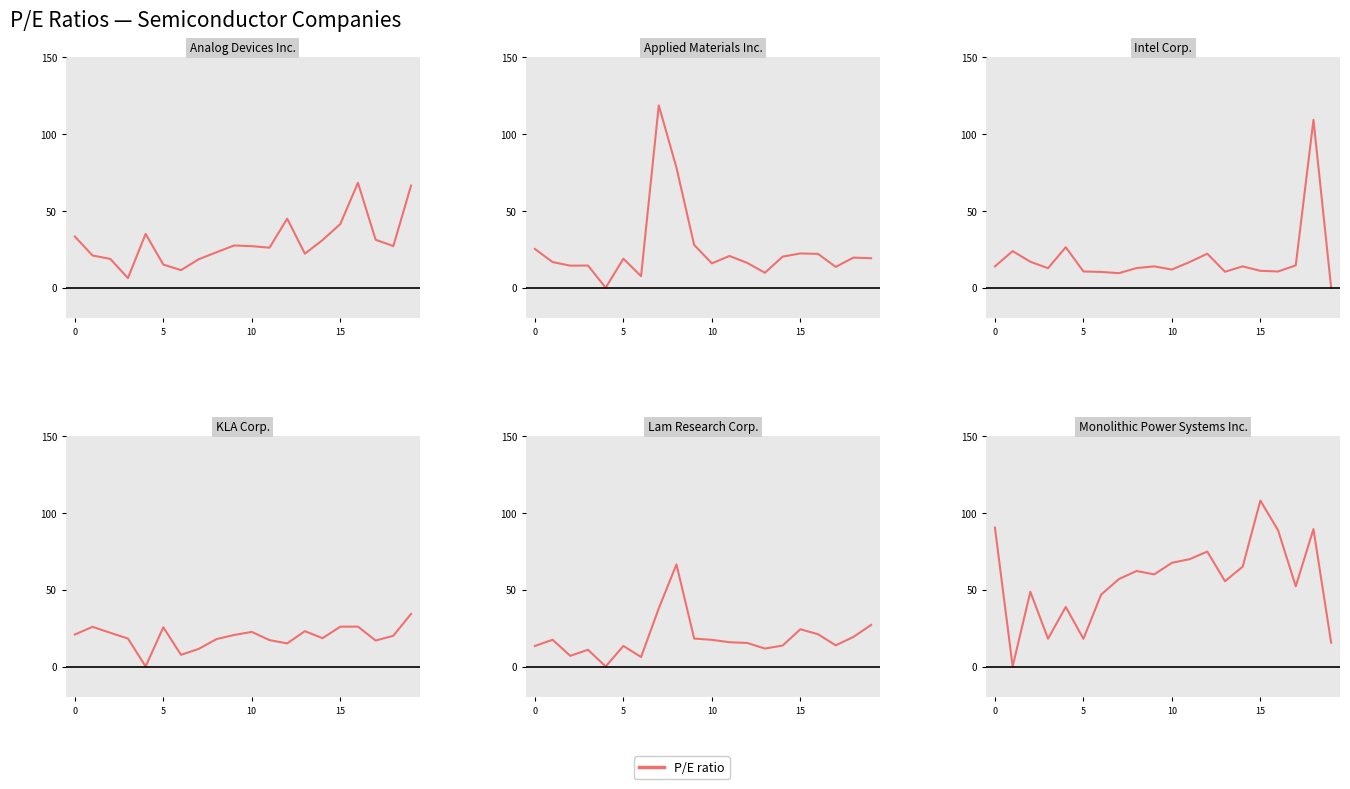

Between 7 and 15, which is larger?

15